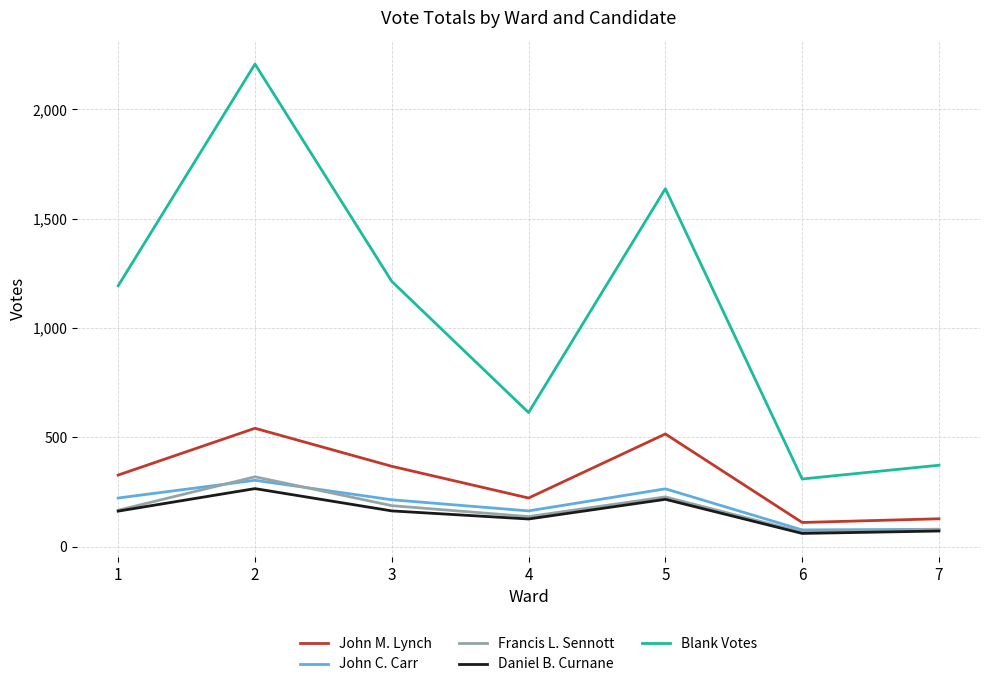

At which category is the sum across all series the highest?

2